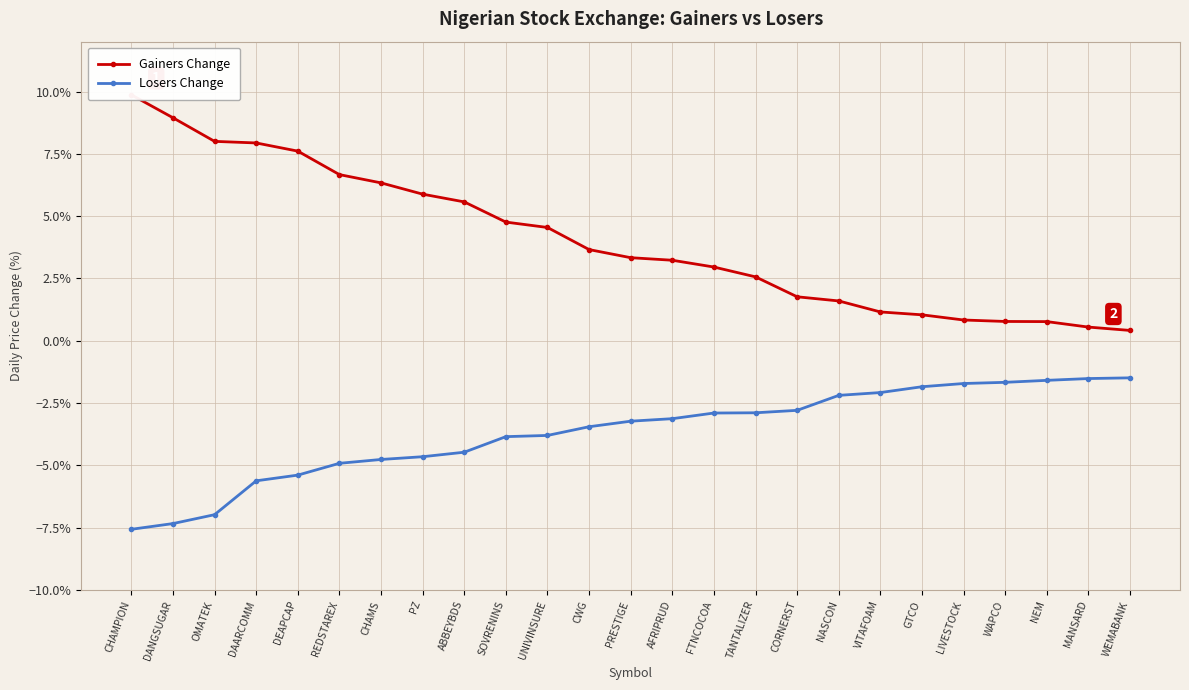

The Gainers Change series shows 0.0 at NASCON. True or false?

False